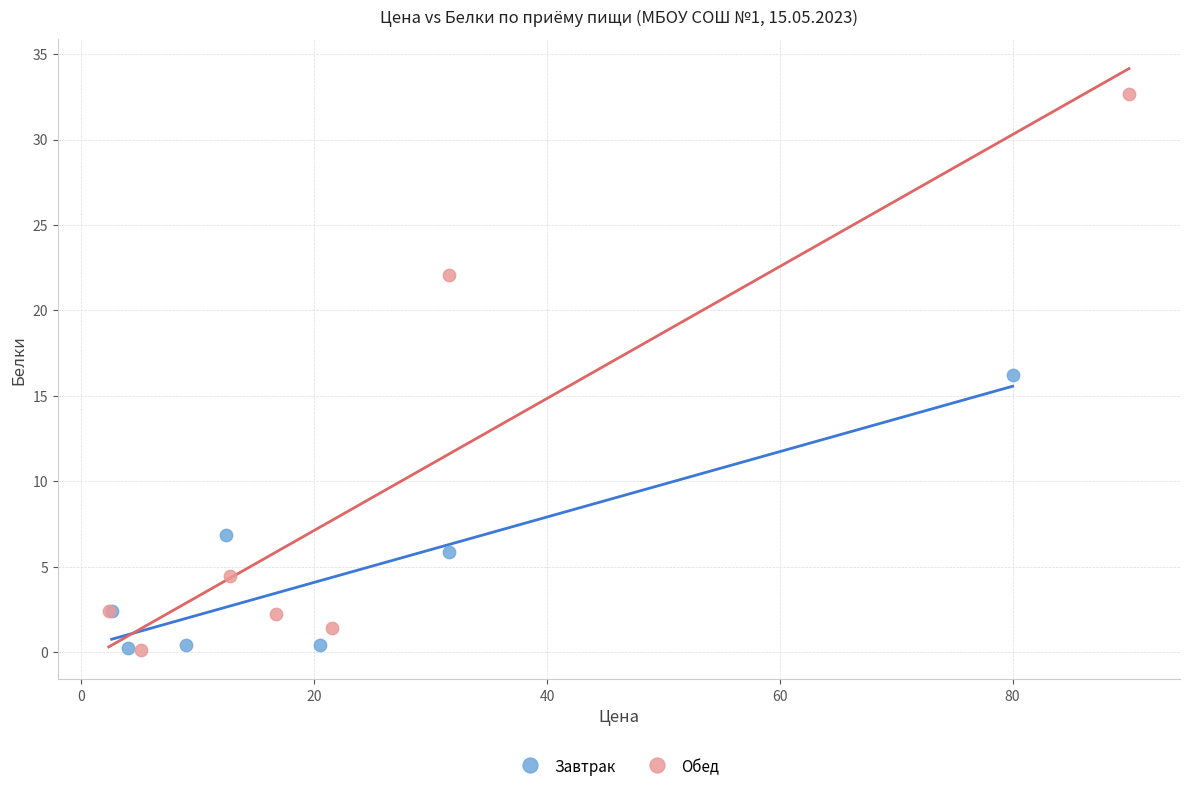

Which series has the largest Y range (max minus min)?

Обед